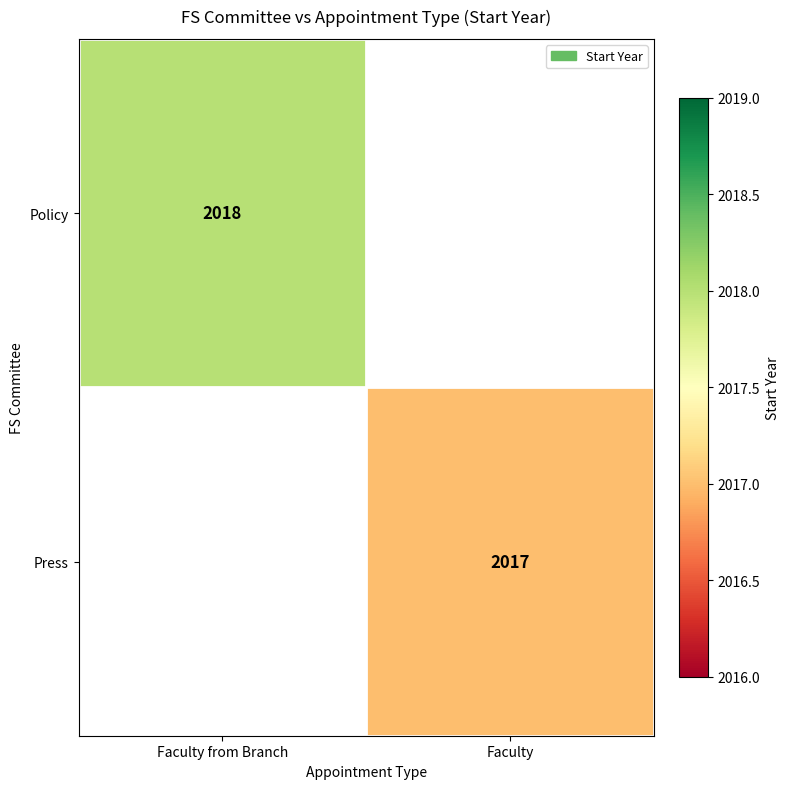

The value of Policy at Faculty from Branch is 2018. True or false?

True